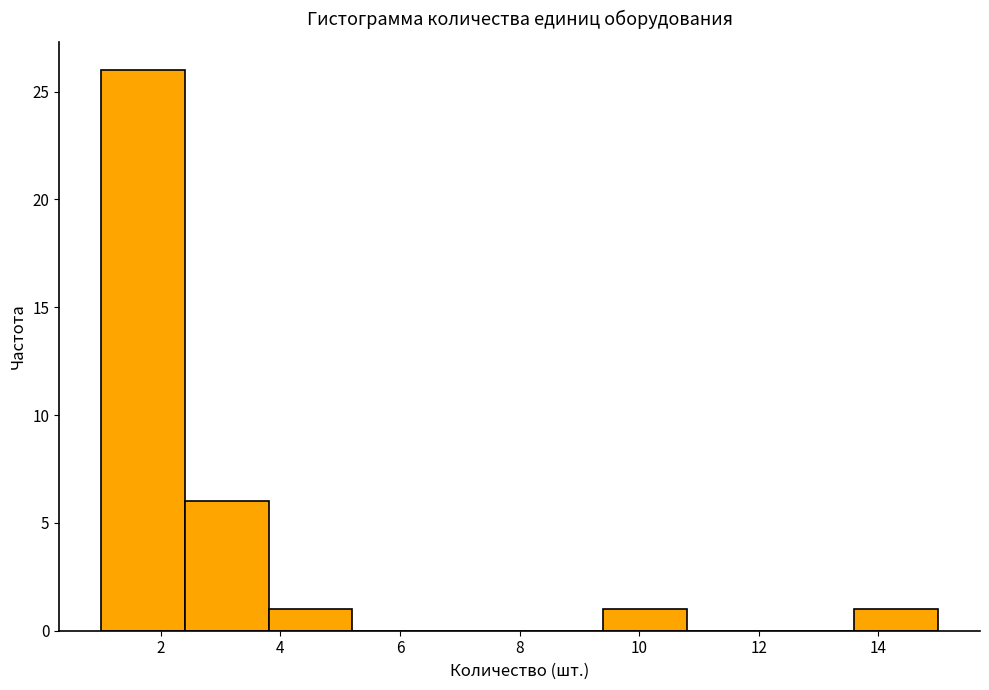

Over which range of the x-axis is the bar tallest?

1.0 to 2.4